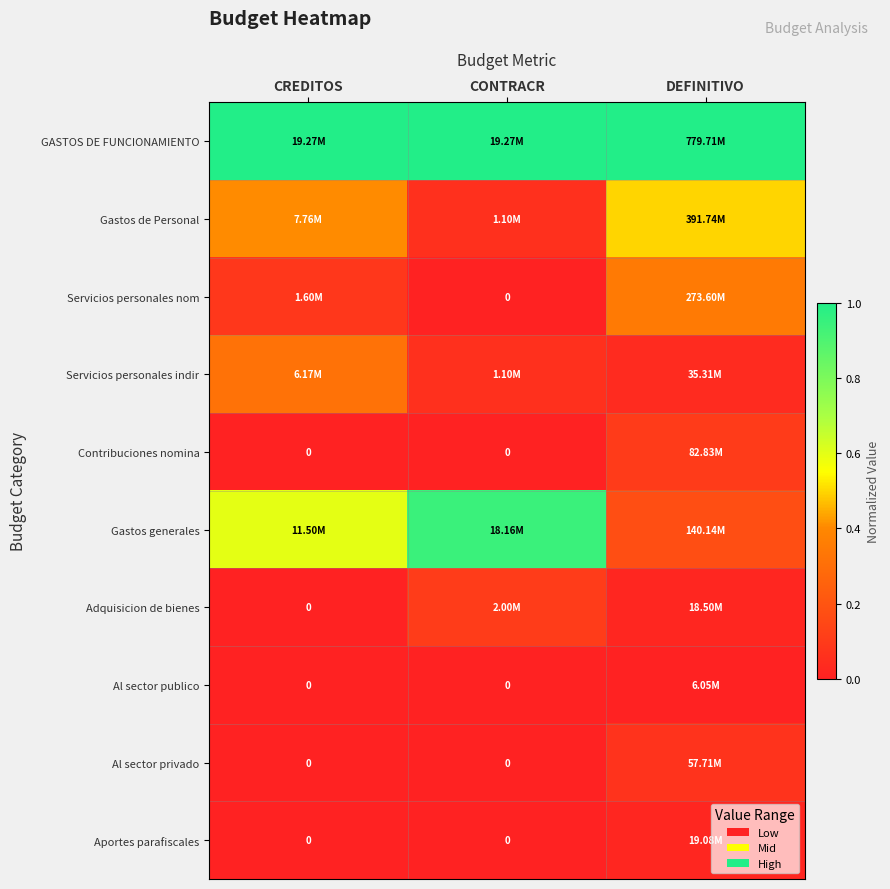

Is the value of Servicios personales nom at DEFINITIVO greater than the value of Al sector publico at DEFINITIVO?

Yes